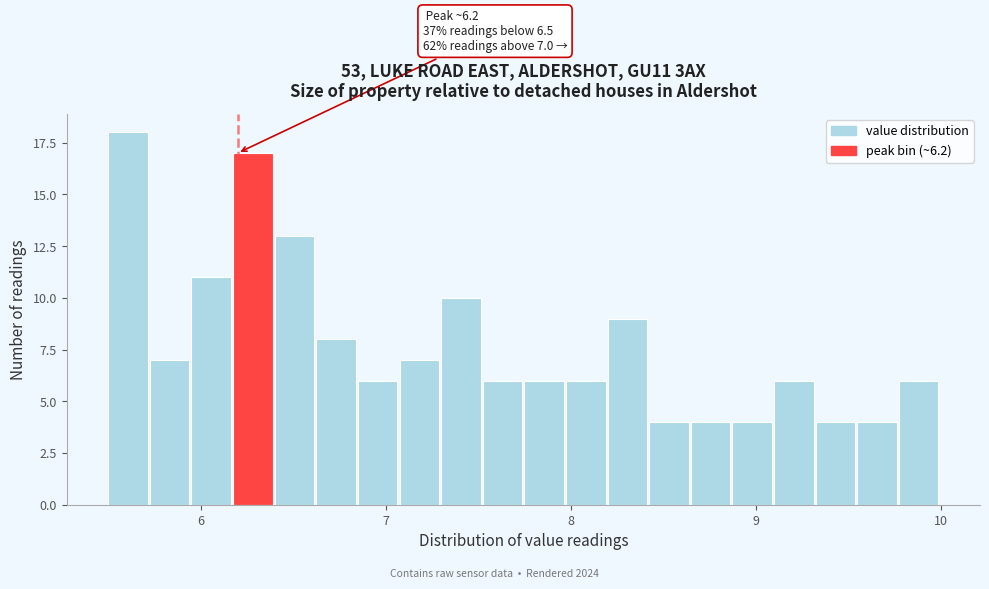

Around what value on the x-axis is the tallest bar? Give the approximate position of its centre, as read against the axis.

5.6